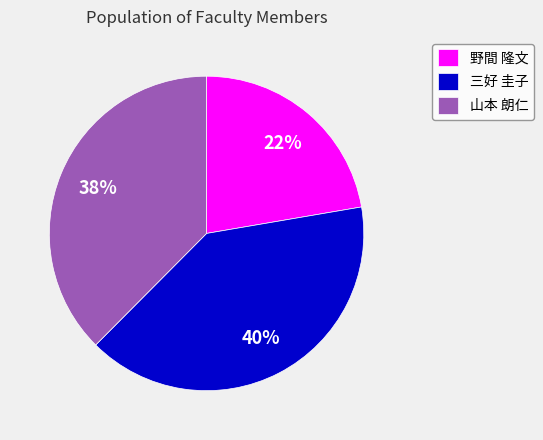

Which has a higher value, 山本 朗仁 or 三好 圭子?

三好 圭子